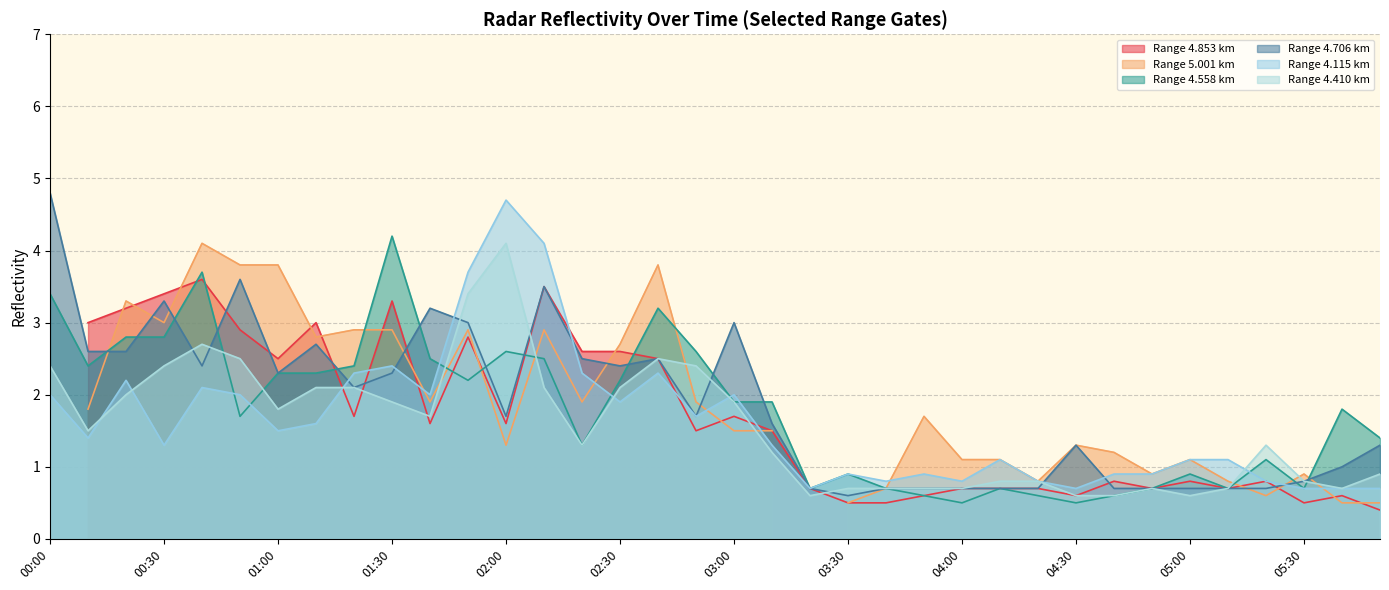

Is it true that Range 4.706 km equals 0.7 at 05:00?

True